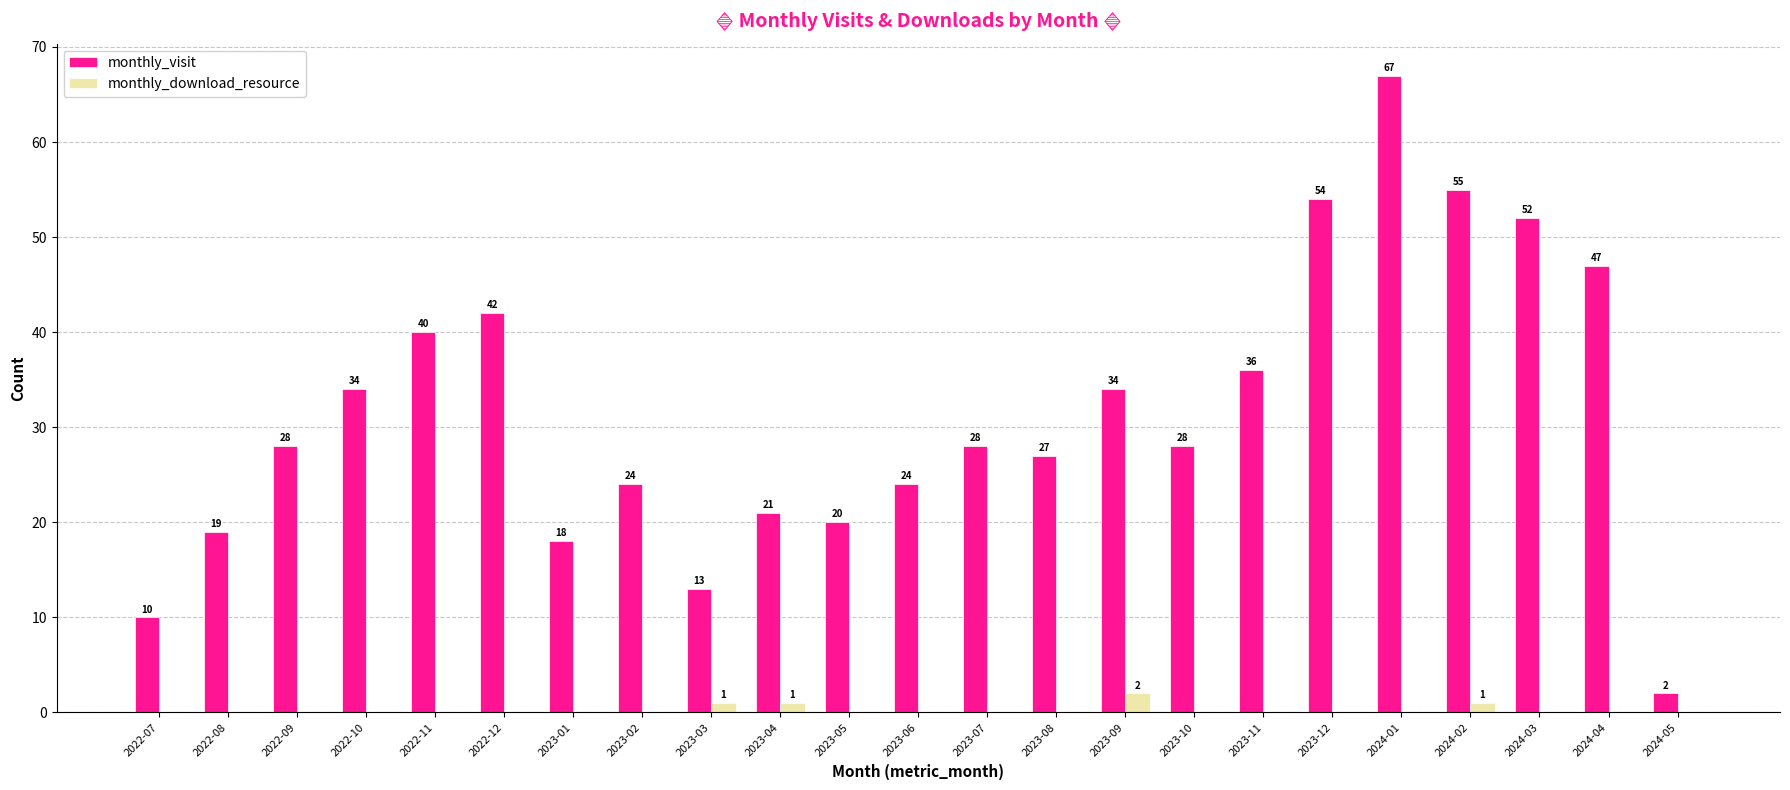

How many data points does each series have?

23